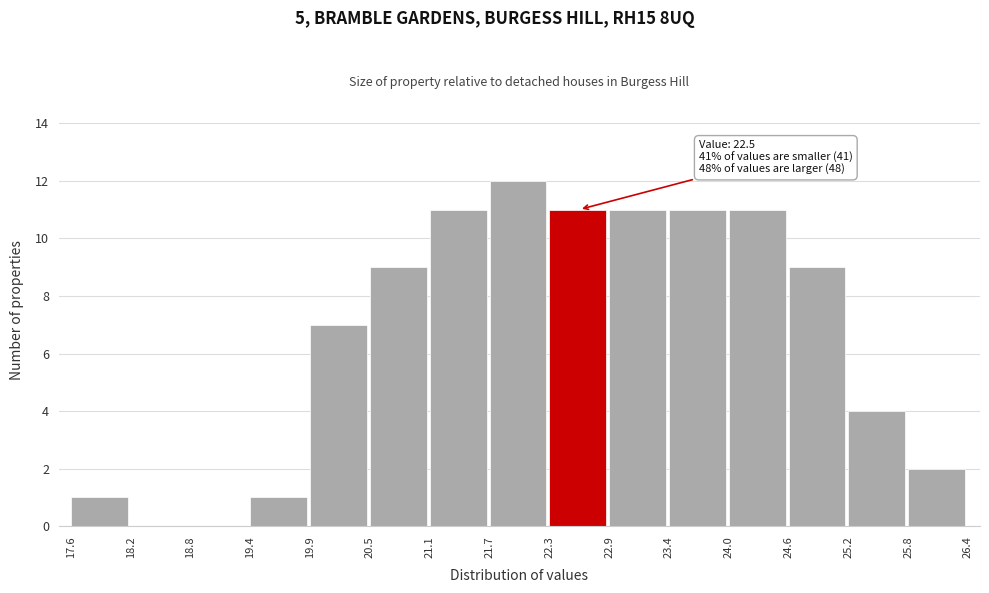

Over which range of the x-axis is the bar tallest?

21.7 to 22.3